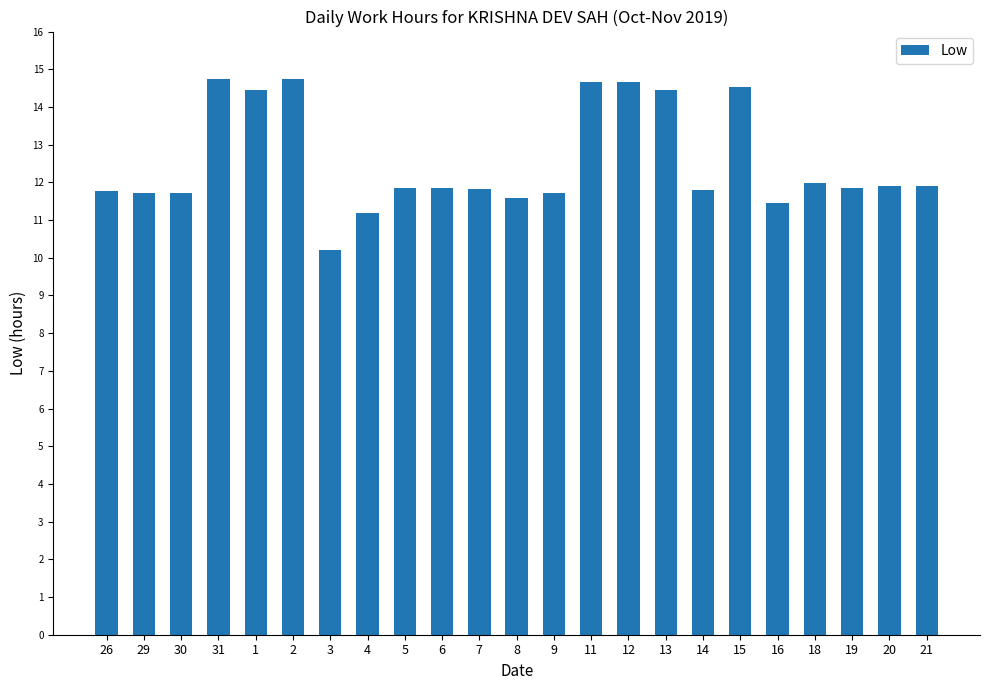

At which label does the data first exceed 11?

26